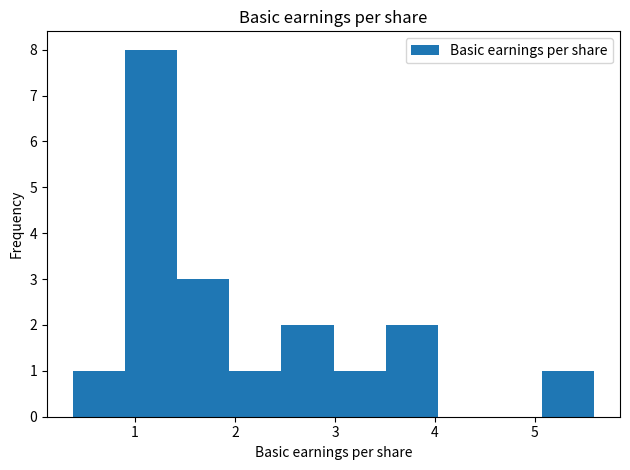

Reading left to right, transcribe this chart: for each bar, give the range it covers on the x-axis and its height. Neither the bar edges nor the heights are printed on the chart, so give them approximately, as read against the axes.

0.4 to 0.9: 1
0.9 to 1.4: 8
1.4 to 1.9: 3
1.9 to 2.5: 1
2.5 to 3.0: 2
3.0 to 3.5: 1
3.5 to 4.0: 2
4.0 to 4.5: 0
4.5 to 5.1: 0
5.1 to 5.6: 1